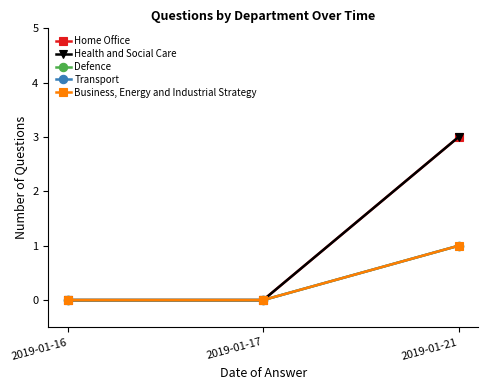

Reading left to right, list all the values displayed in this chart.

Home Office: 0	0	3
Health and Social Care: 0	0	3
Defence: 0	0	1
Transport: 0	0	1
Business, Energy and Industrial Strategy: 0	0	1